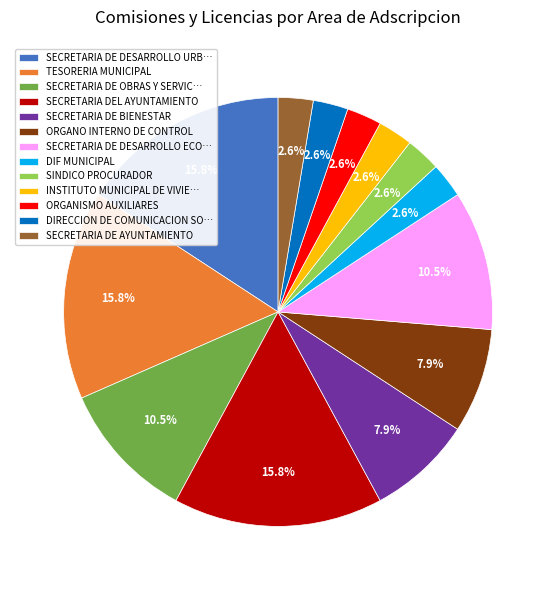

How many slices are in this pie chart?

13